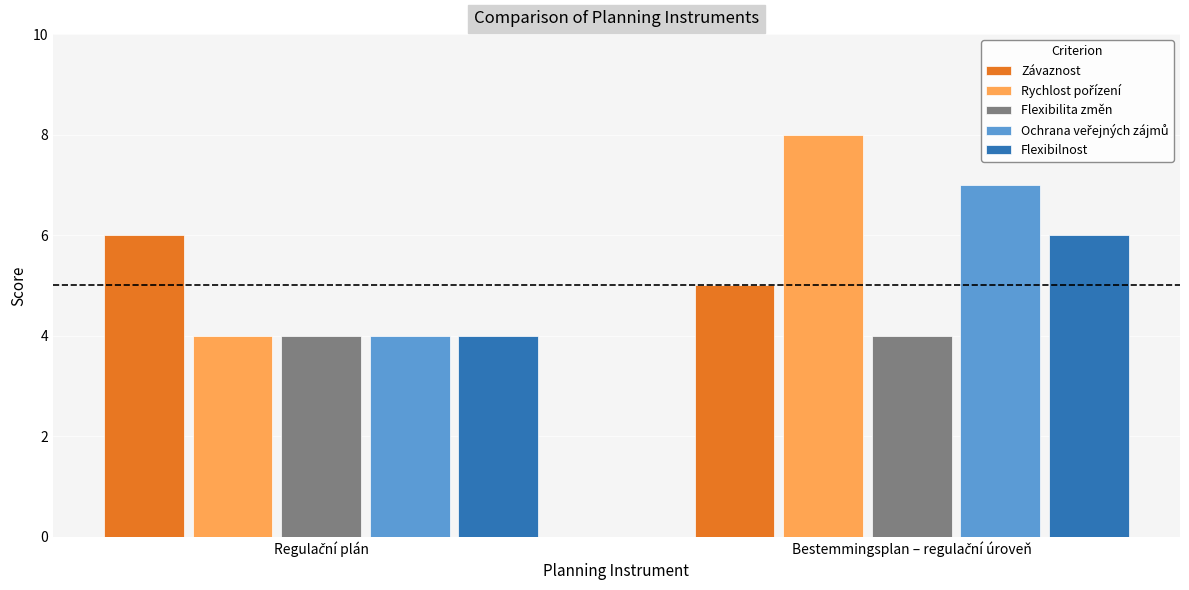

What is the lowest value of the Flexibilnost series?

4